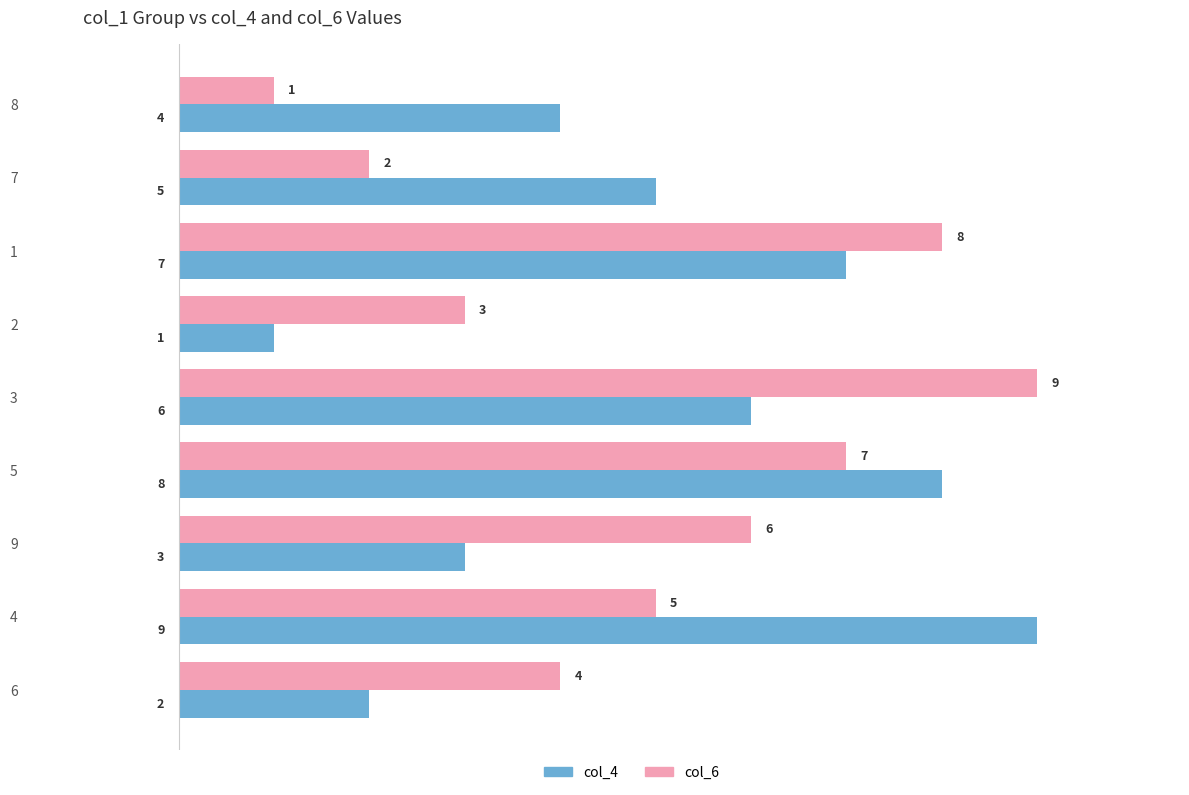

How many values in the col_6 series are below 5?

4